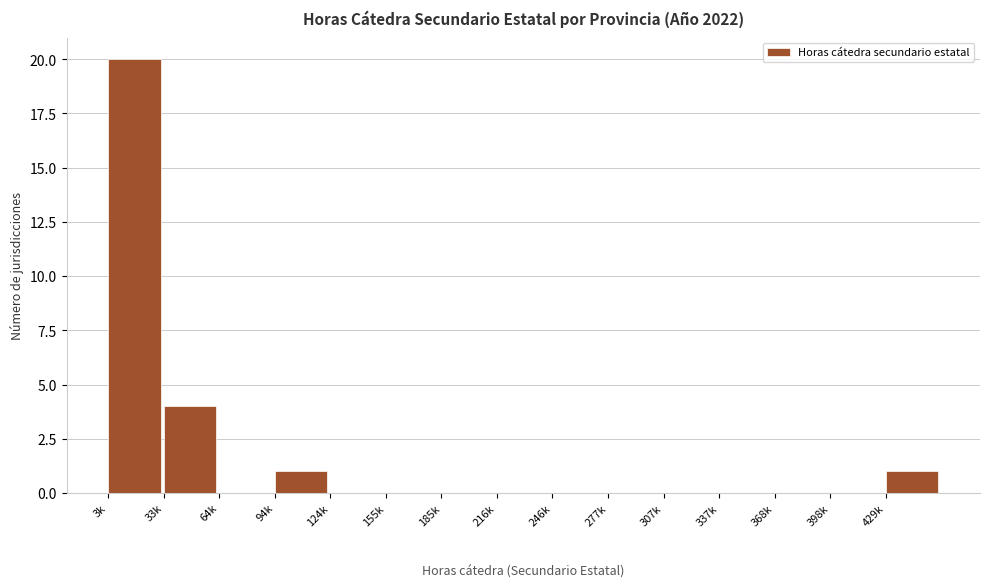

Reading left to right, transcribe all the data shown in this chart.

3k=20	33k=4	64k=0	94k=1	124k=0	155k=0	185k=0	216k=0	246k=0	277k=0	307k=0	337k=0	368k=0	398k=0	429k=1